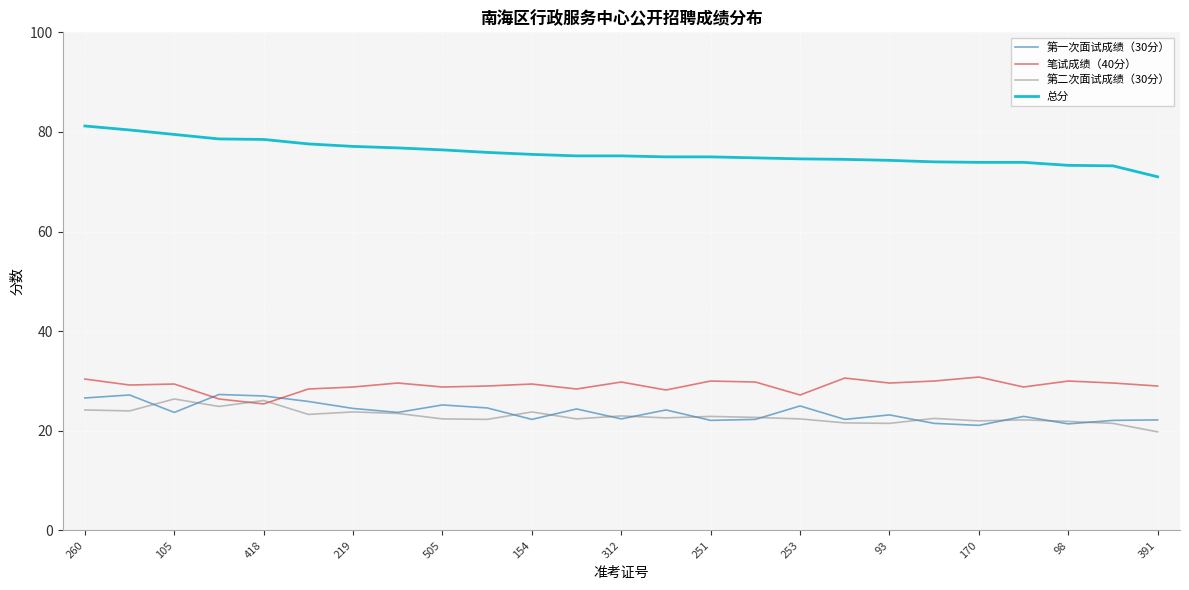

How many interior local peaks does the 笔试成绩（40分） series have?

8